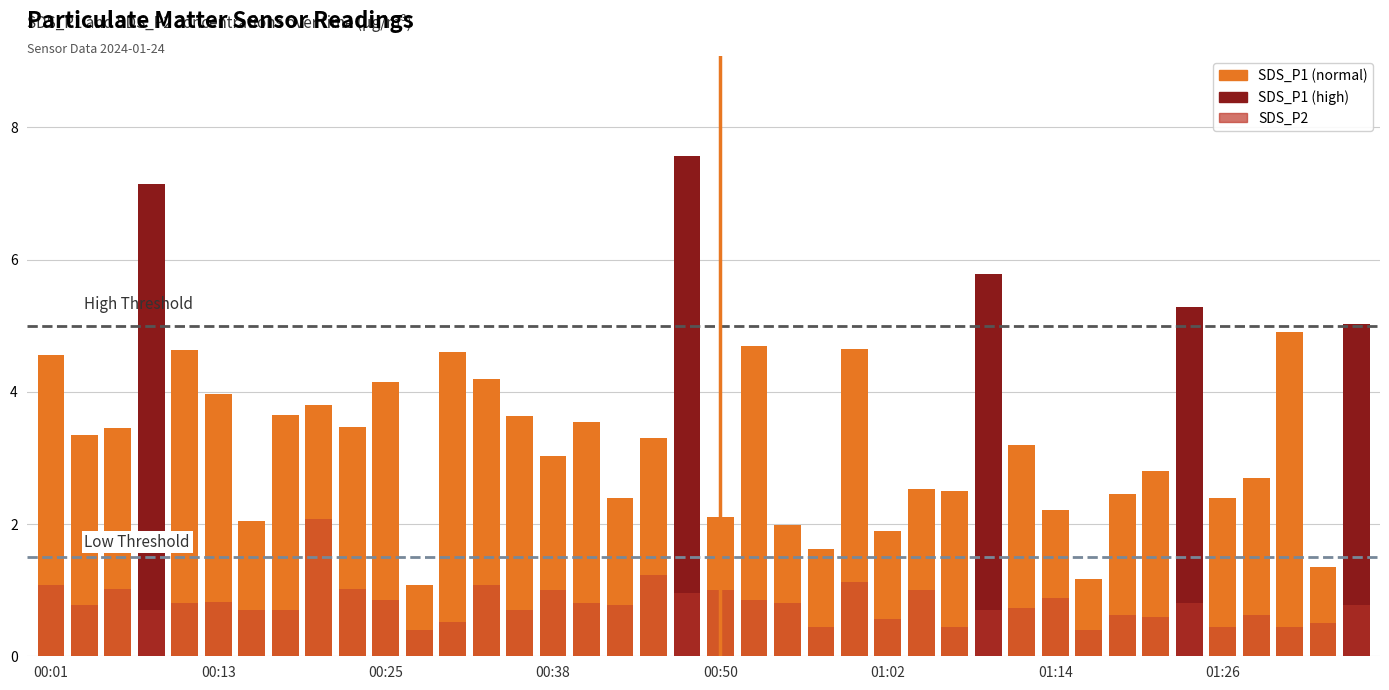

At which label is SDS_P2 closest to 1?

00:38